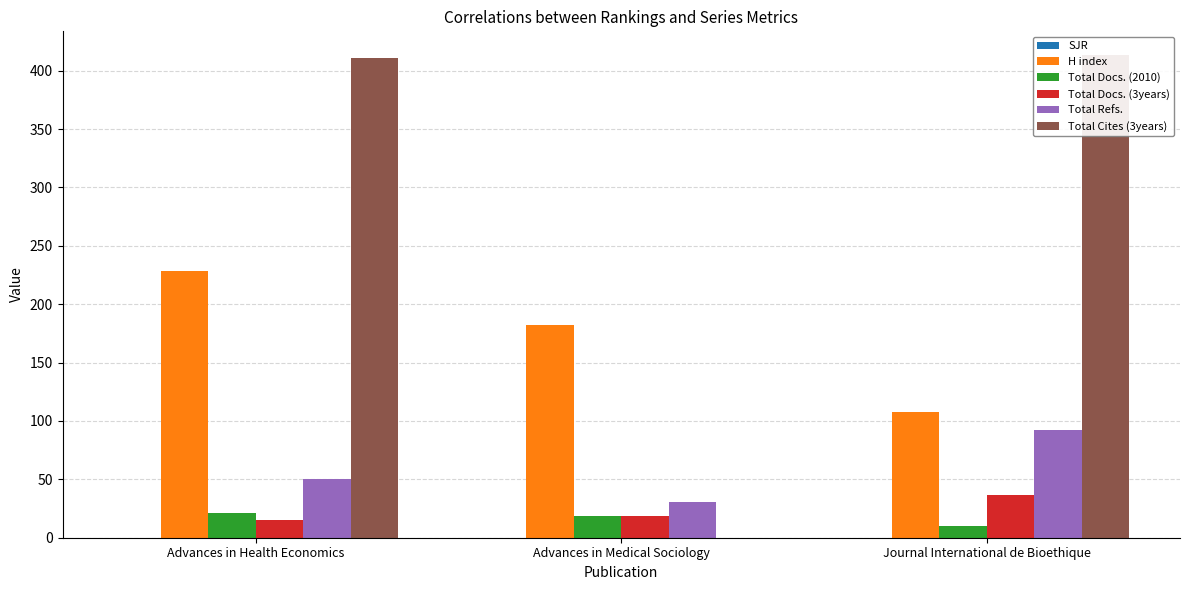

Count the number of categories in the chart.

3